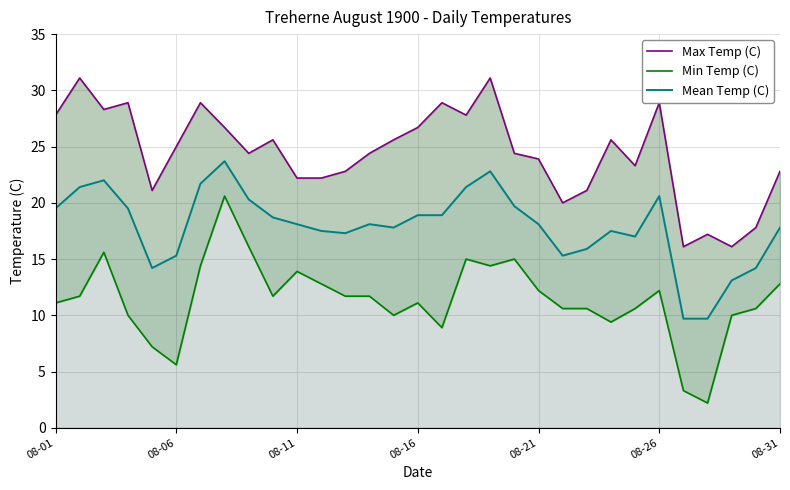

Does the chart have visible grid lines?

Yes